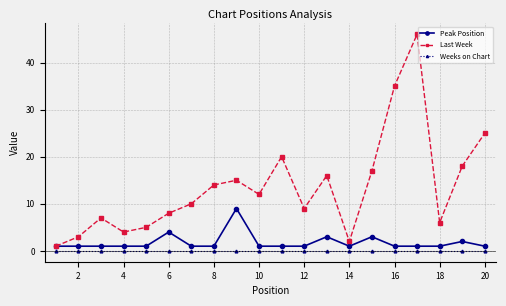

At how many categories does at least one series exceed 33?

2